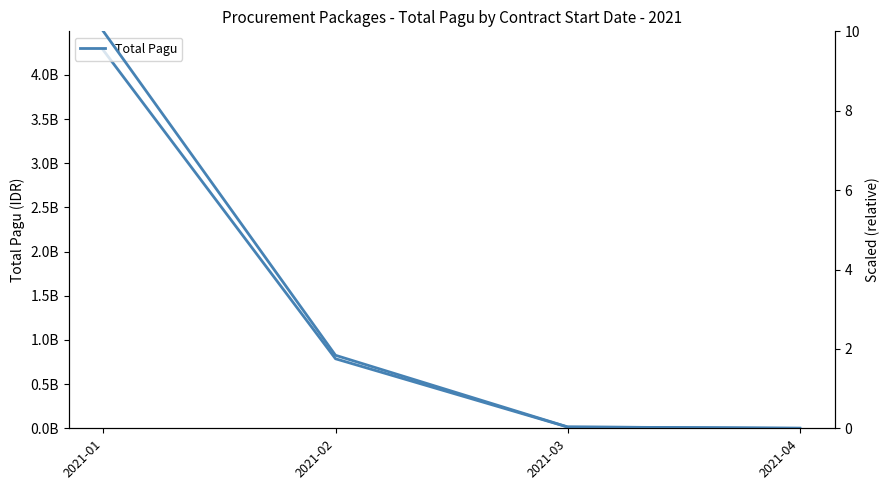

What is the difference between the Total Pagu values at 2021-02 and 2021-04?

786100500.0